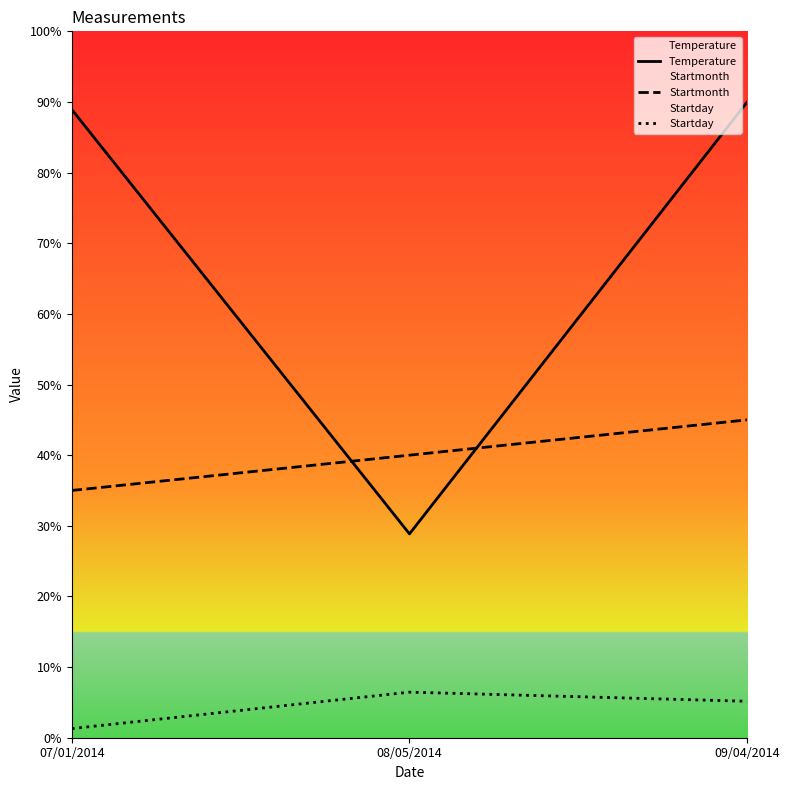

Reading right to left, extract all data points from this chart.

Temperature: 09/04/2014=90.0	08/05/2014=28.9	07/01/2014=88.9
Startmonth: 09/04/2014=45.0	08/05/2014=40.0	07/01/2014=35.0
Startday: 09/04/2014=5.2	08/05/2014=6.5	07/01/2014=1.3